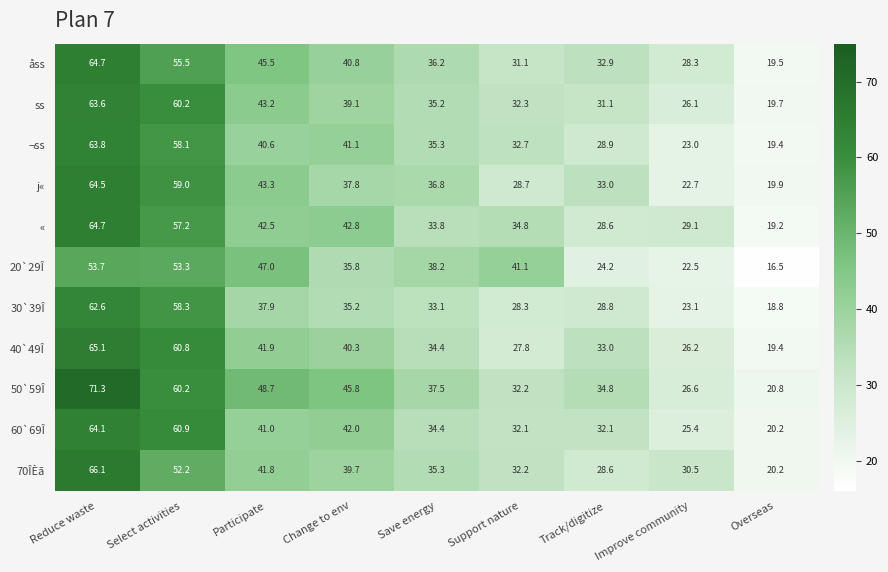

At how many categories does at least one series exceed 38?

6